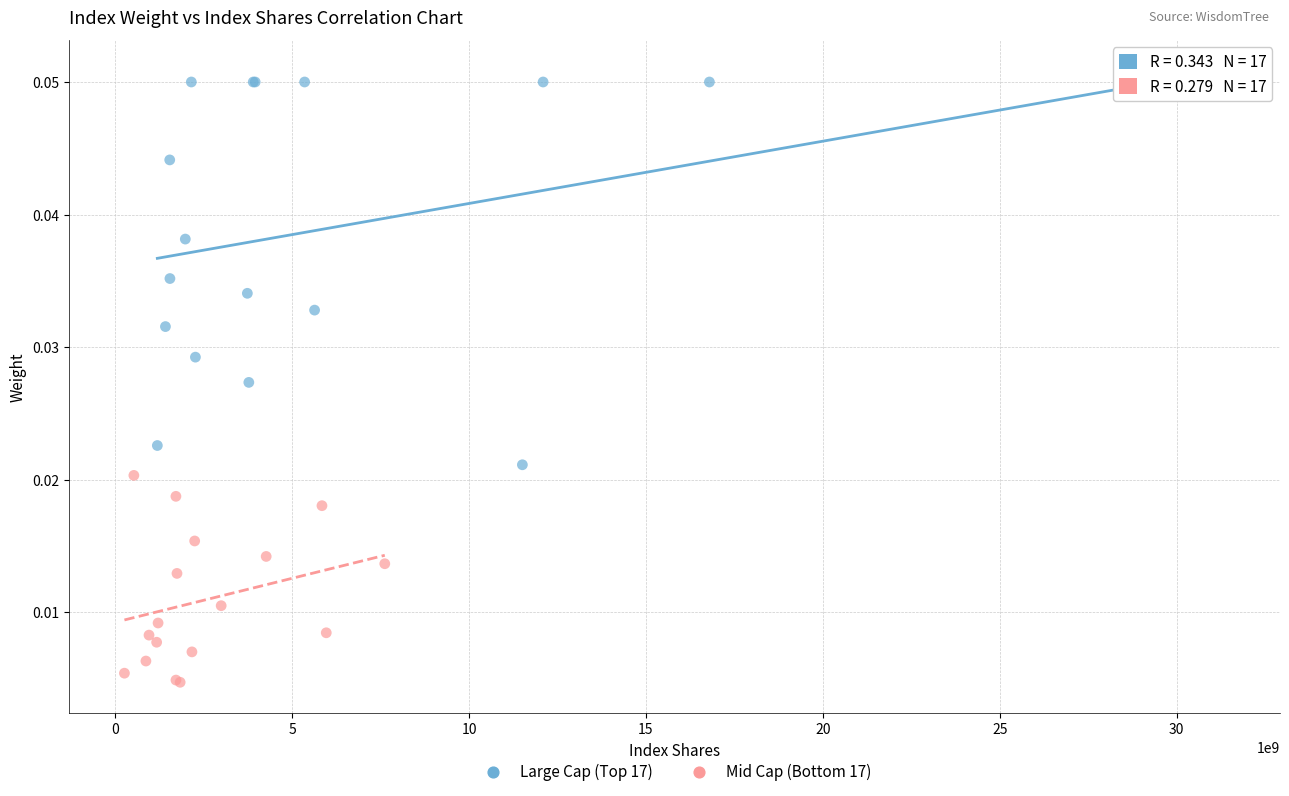

Which series has the largest Y range (max minus min)?

Large Cap (Top 17)